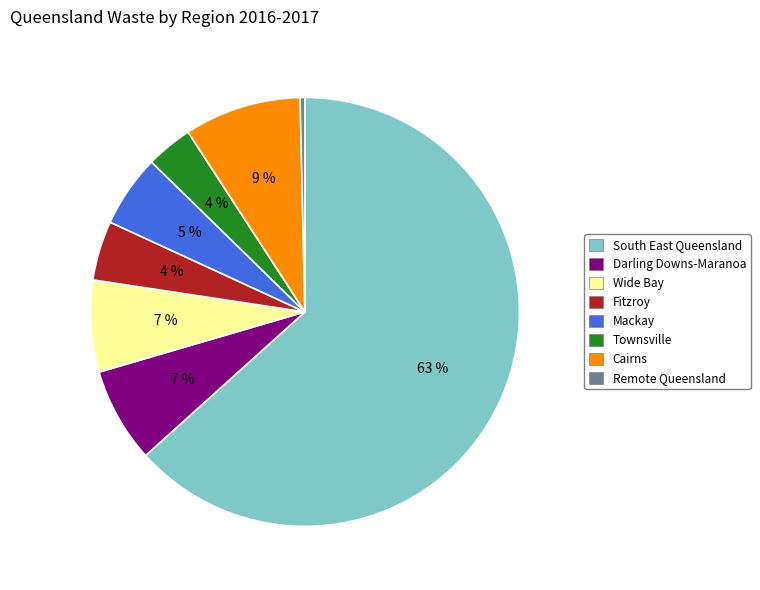

To the nearest percent, what percentage of the pie is Wide Bay?

7%